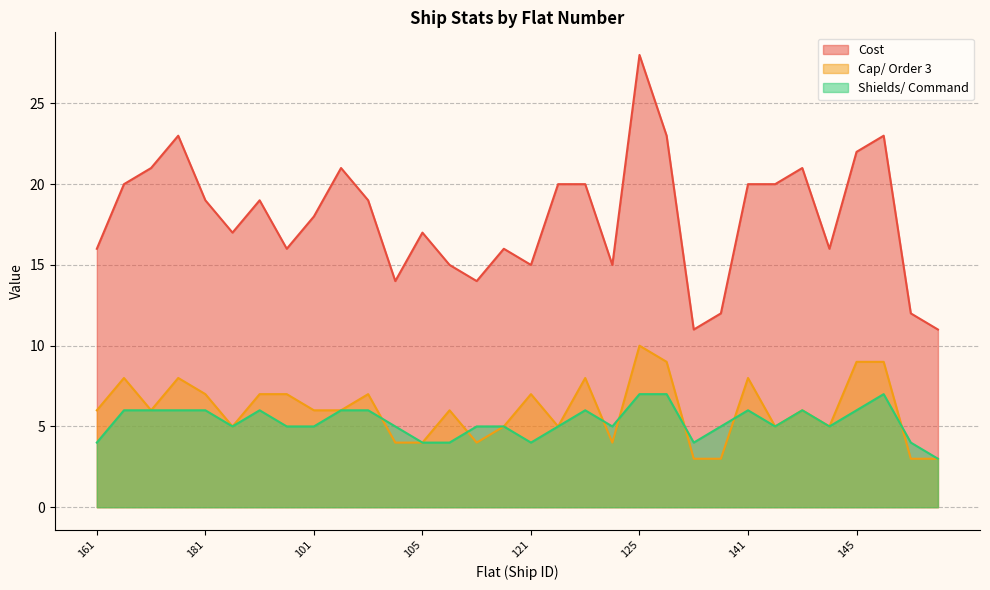

What is the sum of all Cost values?

574